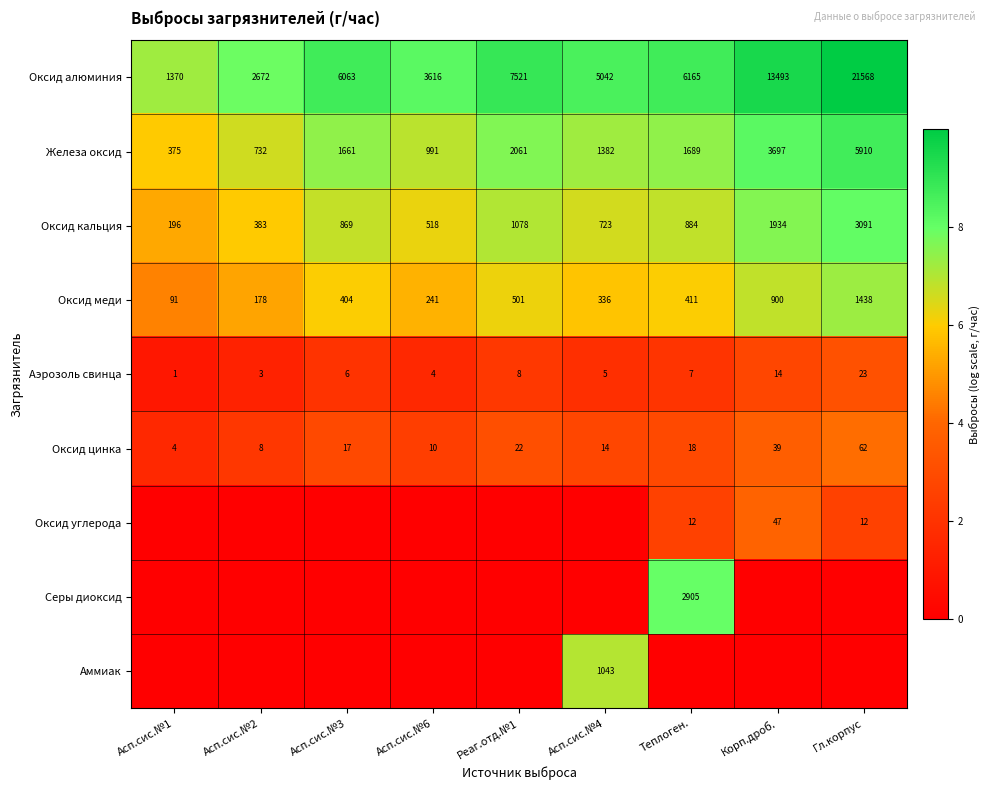

The Оксид кальция series shows 518 at Асп.сис.№6. True or false?

True